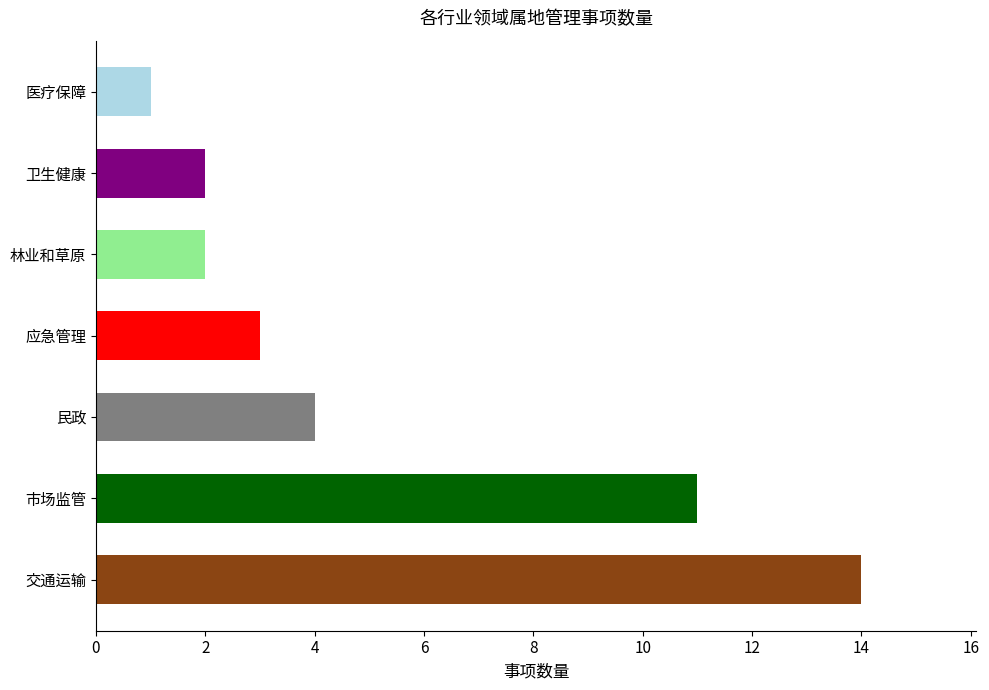

Reading bottom to top, extract all data points from this chart.

交通运输=14	市场监管=11	民政=4	应急管理=3	林业和草原=2	卫生健康=2	医疗保障=1